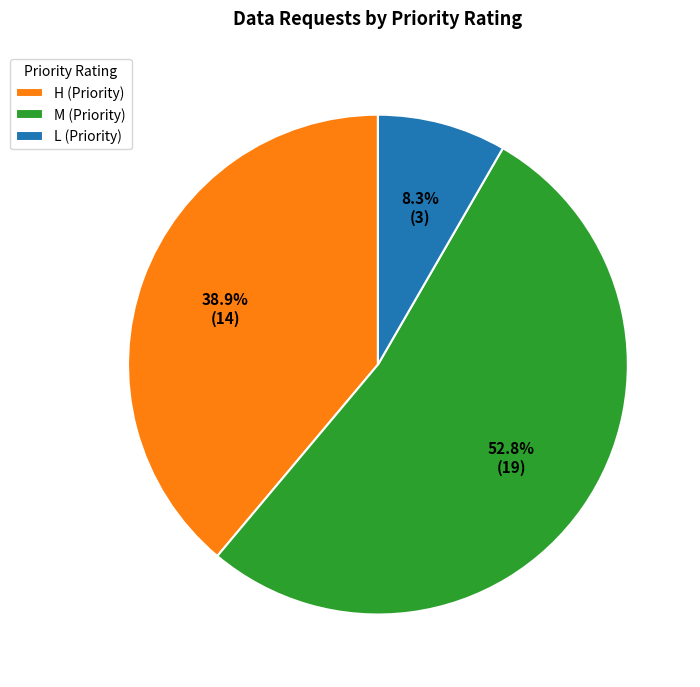

Count the number of slices in the pie.

3